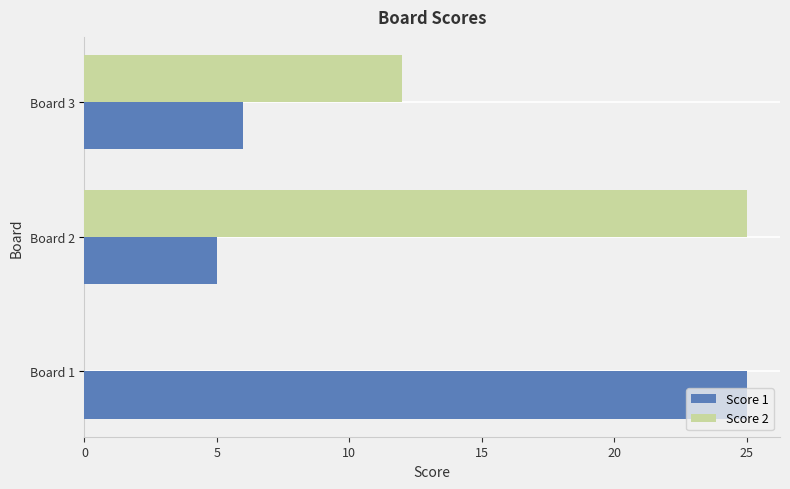

Read the Score 2 value at Board 3.

12